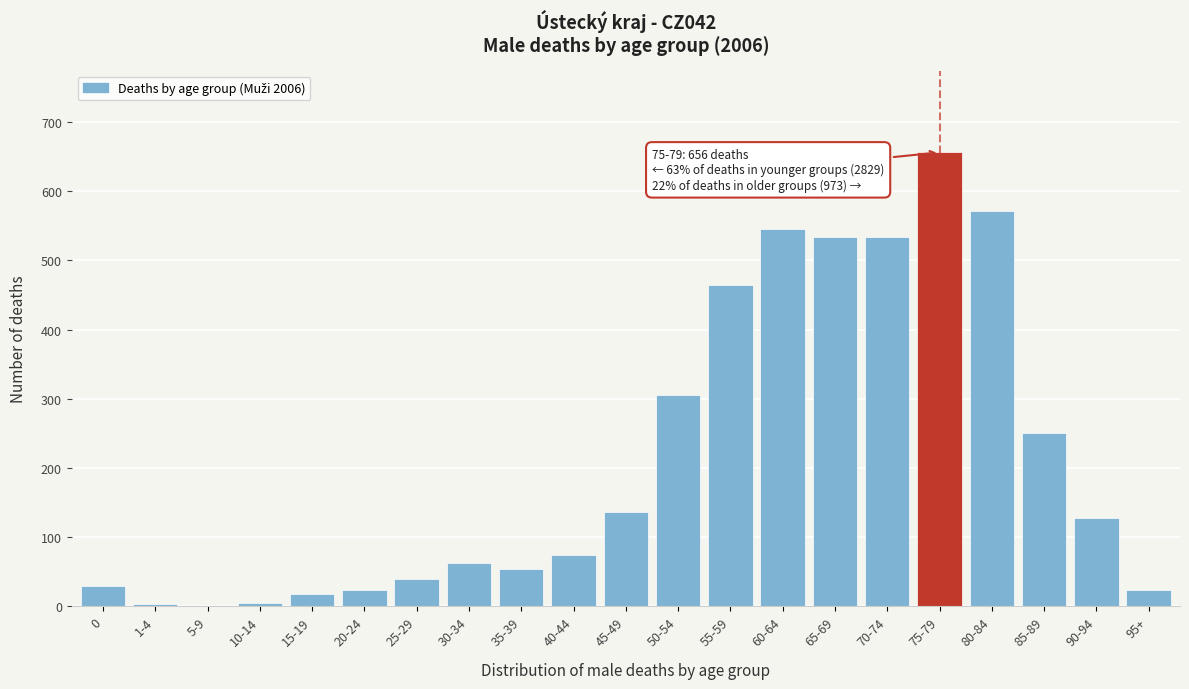

At which label is the value closest to 328?

50-54